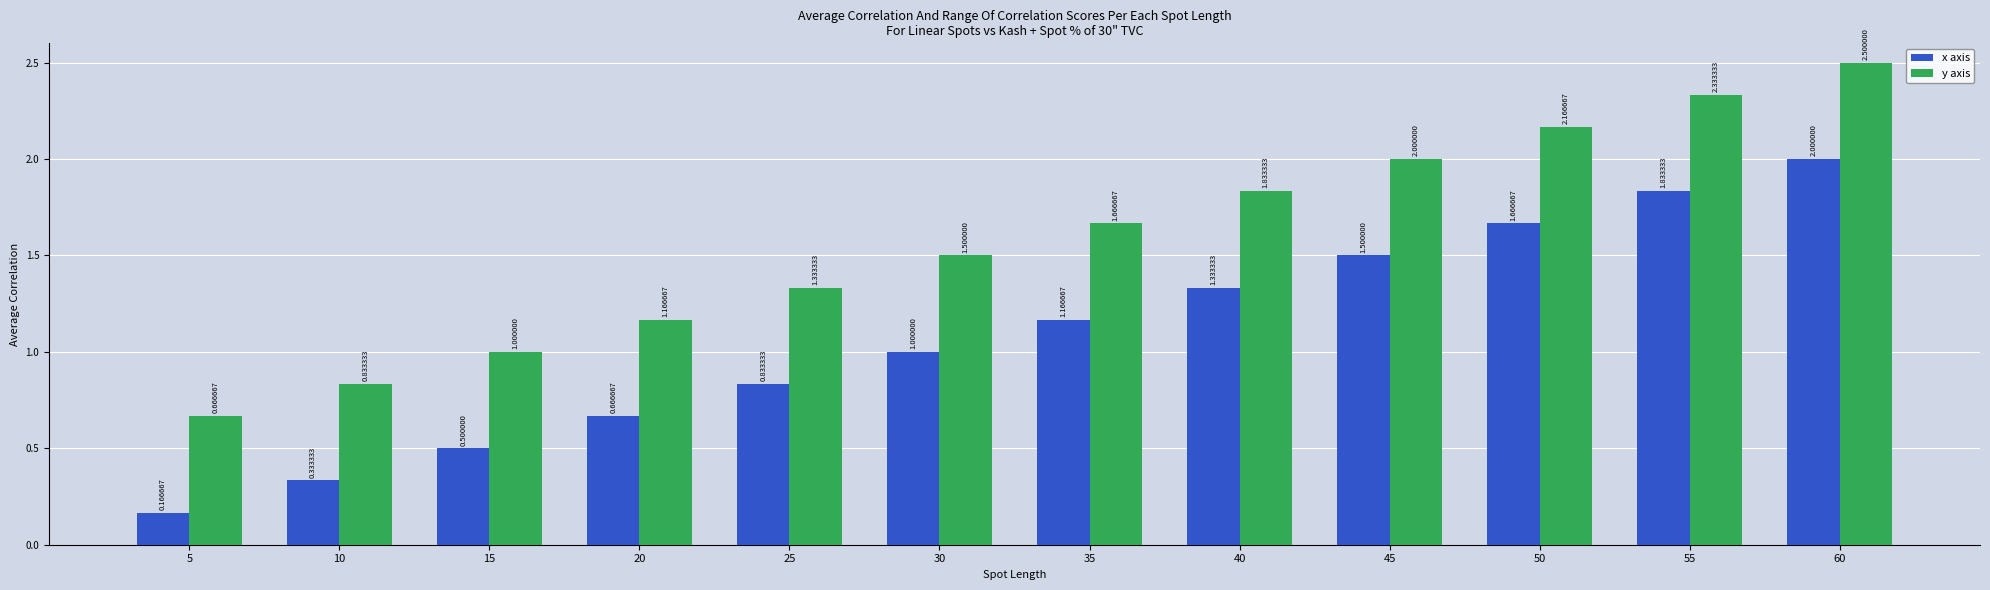

Is the value of x axis at 25 greater than the value of y axis at 5?

Yes